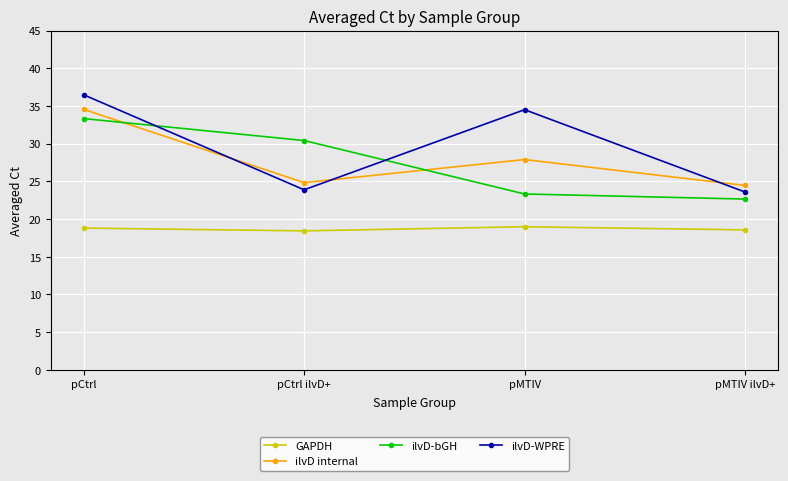

Read the ilvD internal value at pMTIV.

27.9